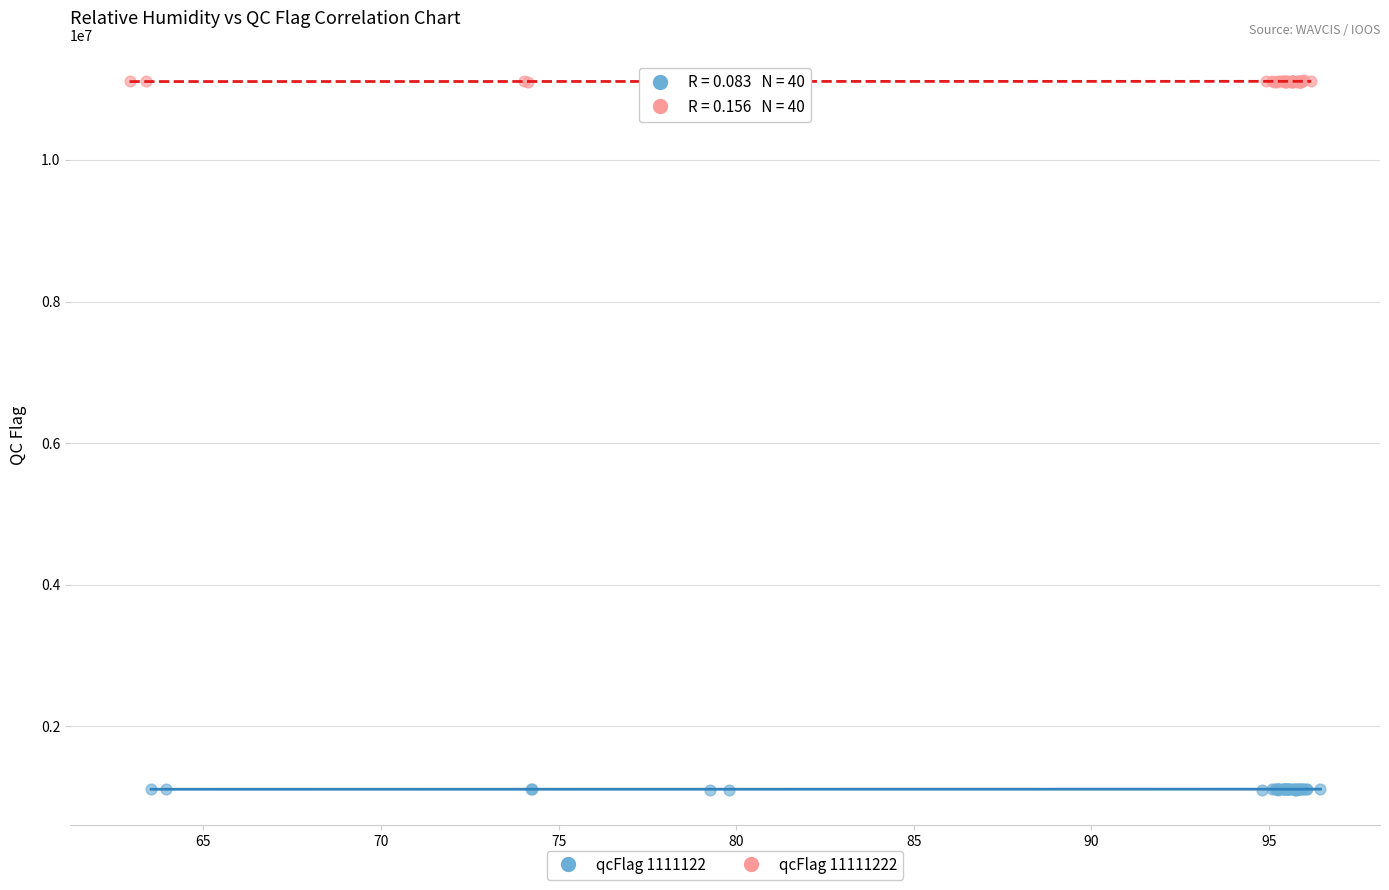

Which series contains the lowest Y value?

qcFlag 1111122